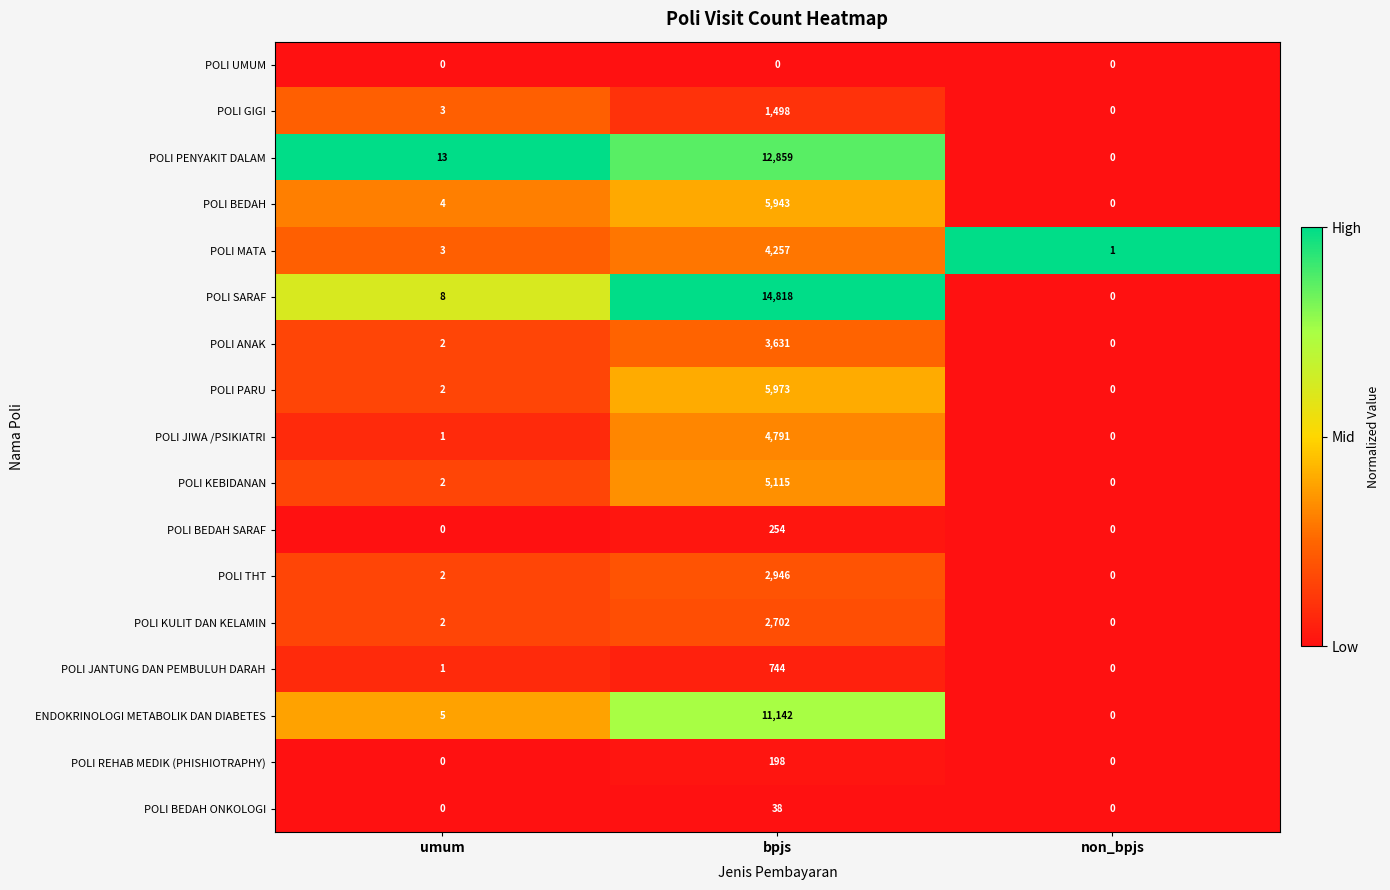

What is the total value across all series at bpjs?

76909